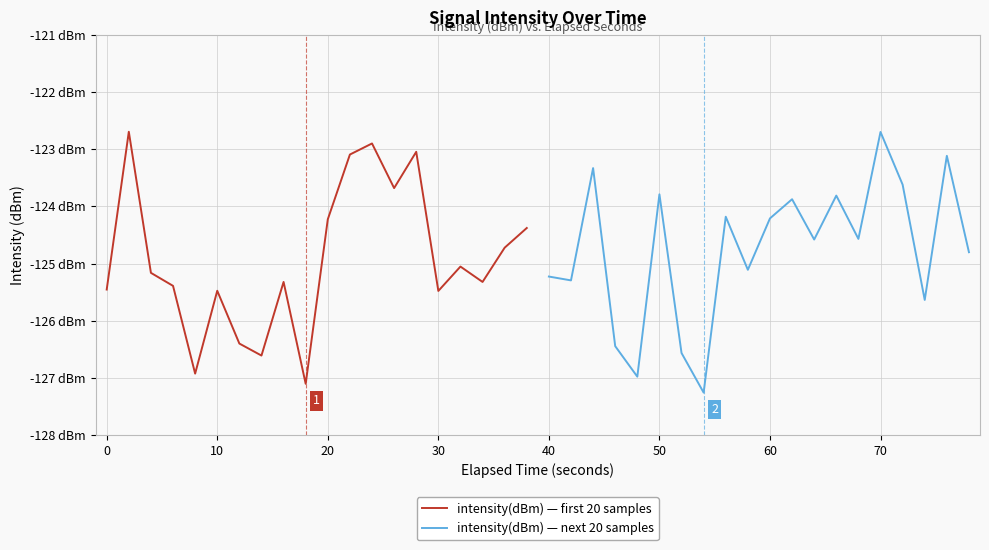

True or false: intensity(dBm) — first 20 samples has a value of -177.6 at 10.

False